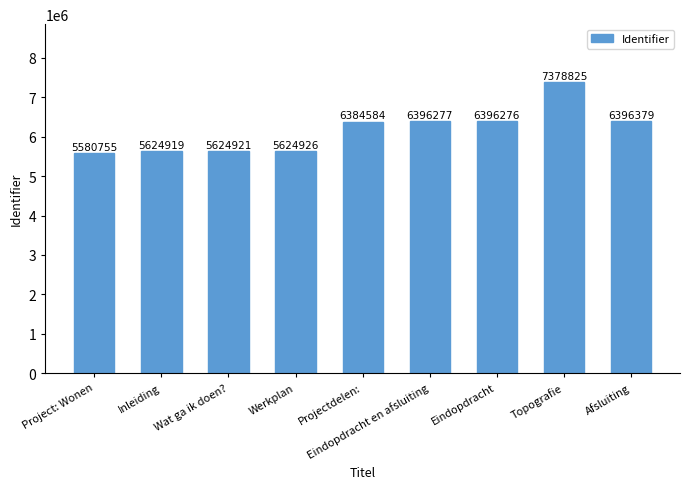

How many distinct data groups are displayed?

1